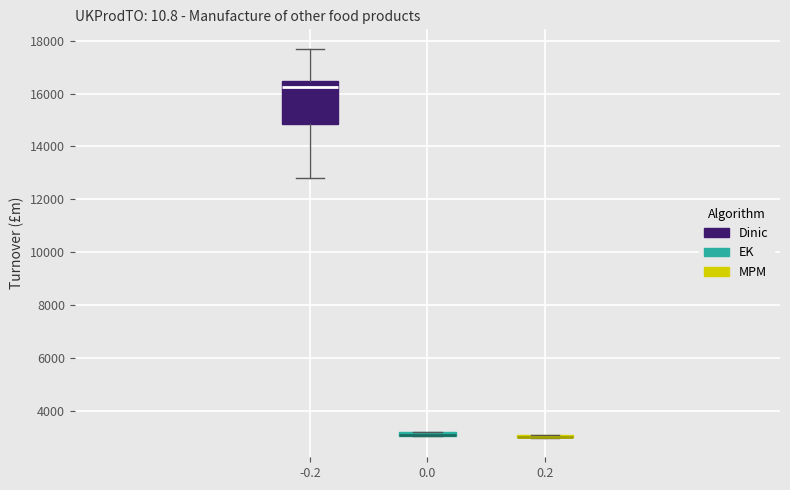

Comparing the boxes themselves (not the whiskers), which one is the tallest?

-0.2